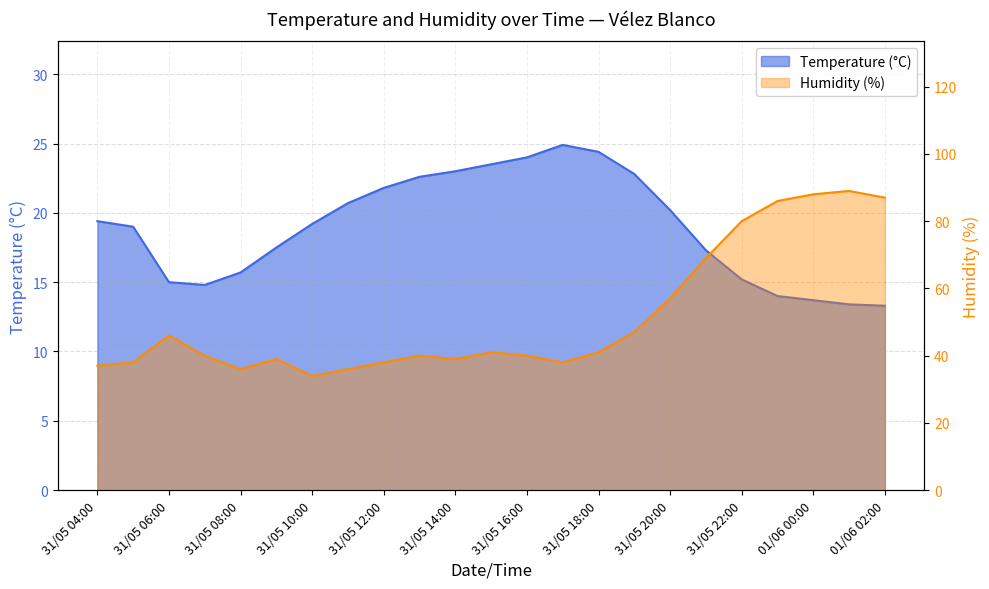

What position from the left is 31/05 05:00?

2